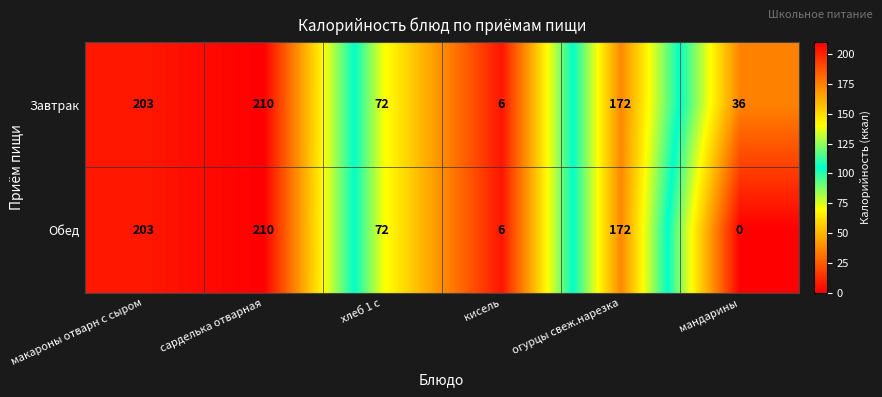

List the labels in order of Обед value, smallest first.

мандарины, кисель, хлеб 1 с, огурцы свеж.нарезка, макароны отварн с сыром, сарделька отварная